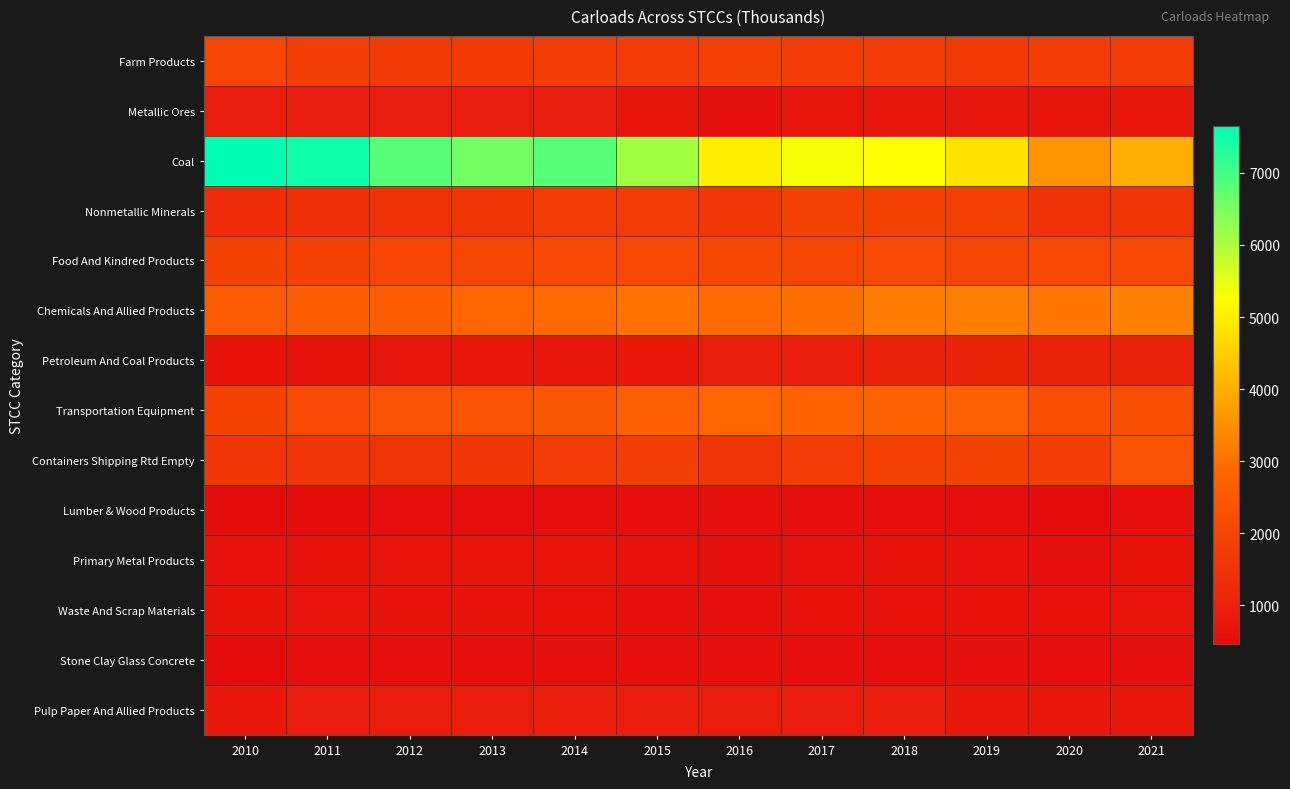

Count the number of data series in this chart.

14